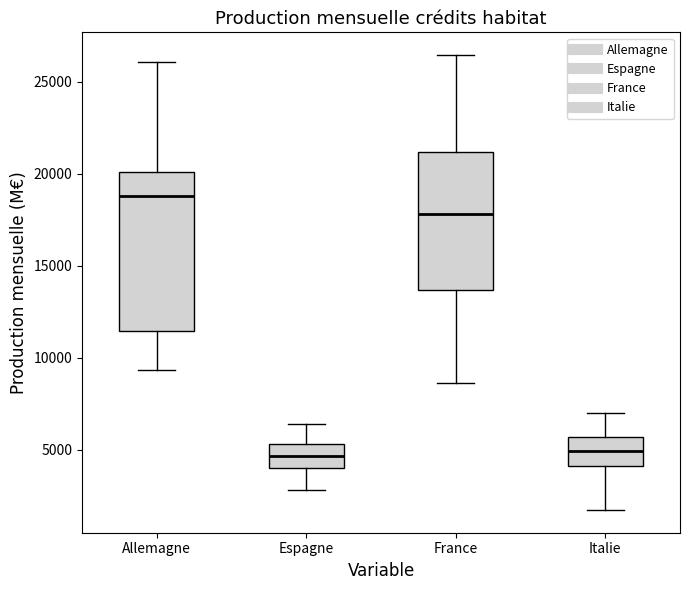

Where does the median line of the box for France sit on the y-axis? The values are not printed on the chart, so give them approximately, as read against the axis.

18000